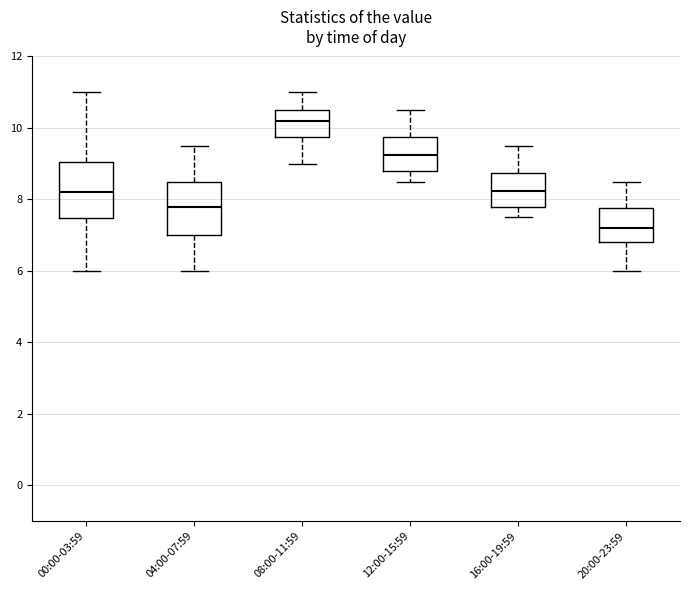

Which box's median line is the lowest?

20:00-23:59